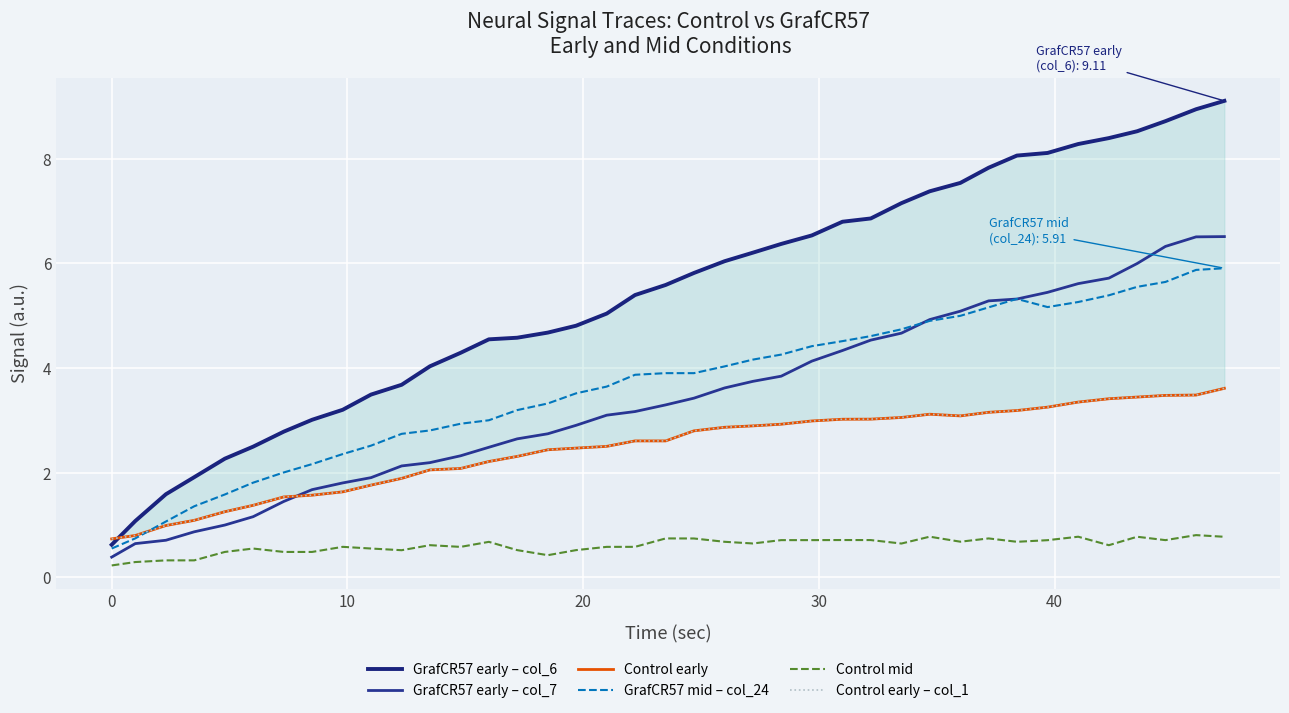

What is the minimum value for GrafCR57 early – col_7?

0.4